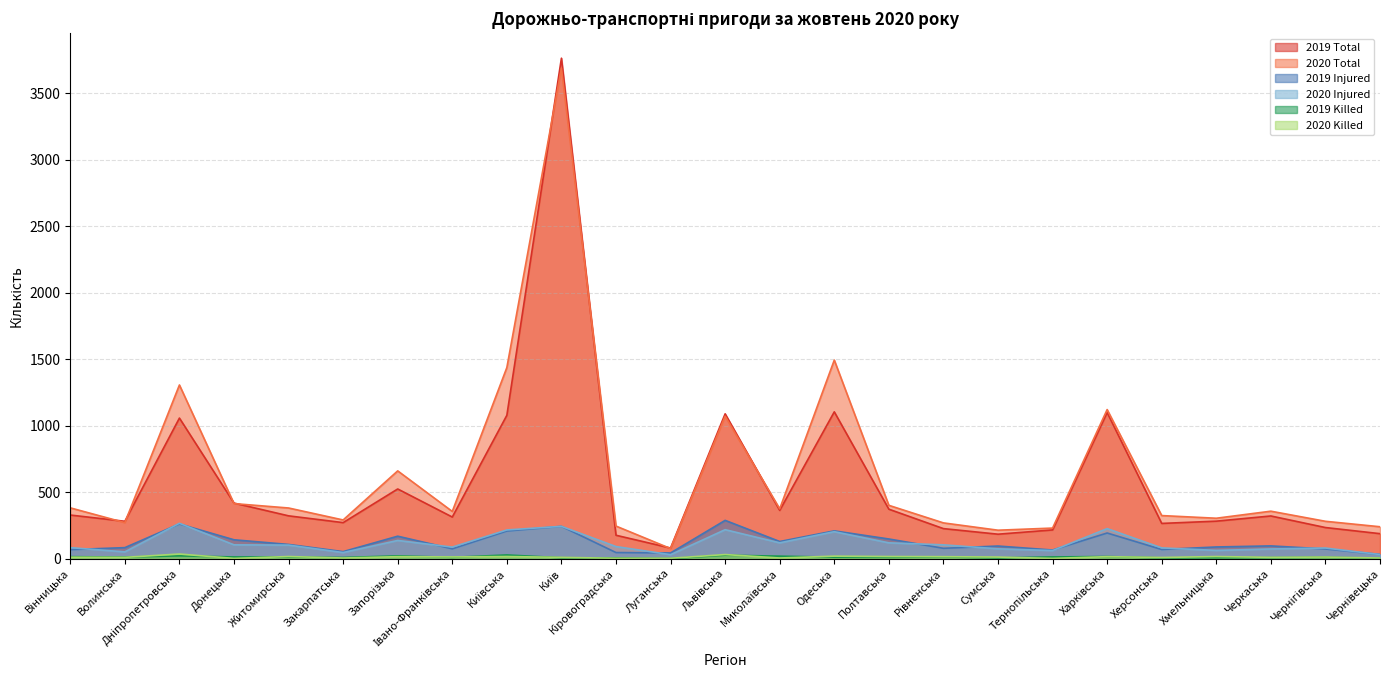

At Закарпатська, list the series in order from smallest to largest.

2020 Killed, 2019 Killed, 2020 Injured, 2019 Injured, 2019 Total, 2020 Total